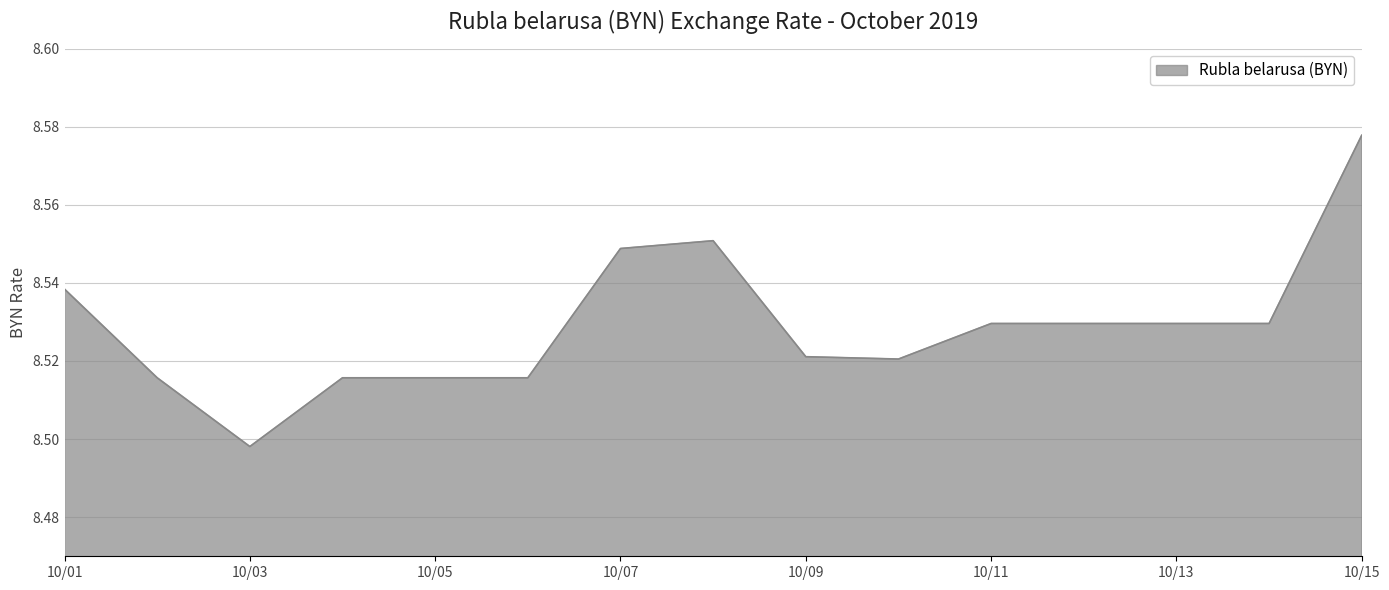

How many lines are shown in the chart?

1